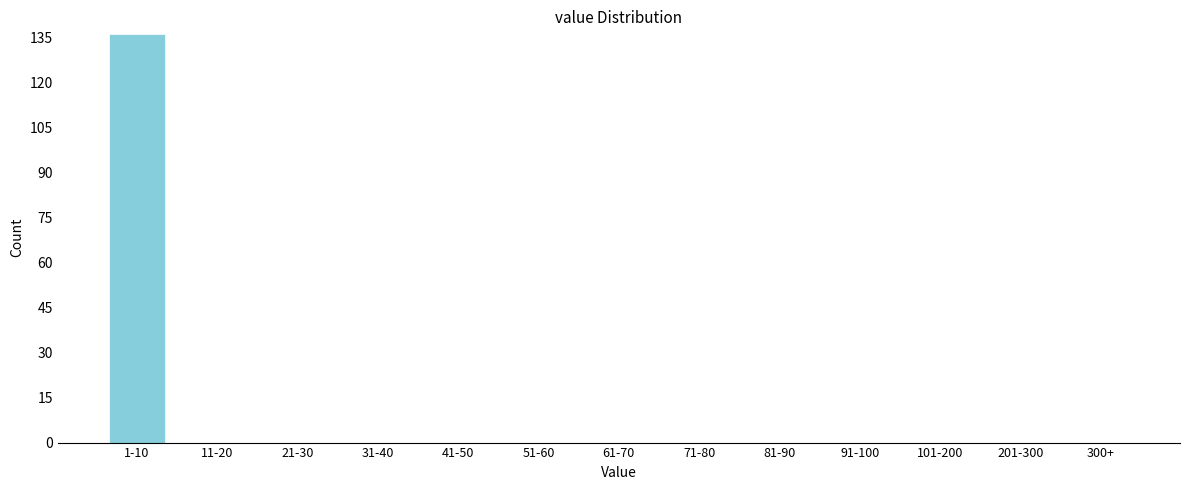

Reading left to right, what are all the values shown in this chart?

1-10=136	11-20=0	21-30=0	31-40=0	41-50=0	51-60=0	61-70=0	71-80=0	81-90=0	91-100=0	101-200=0	201-300=0	300+=0